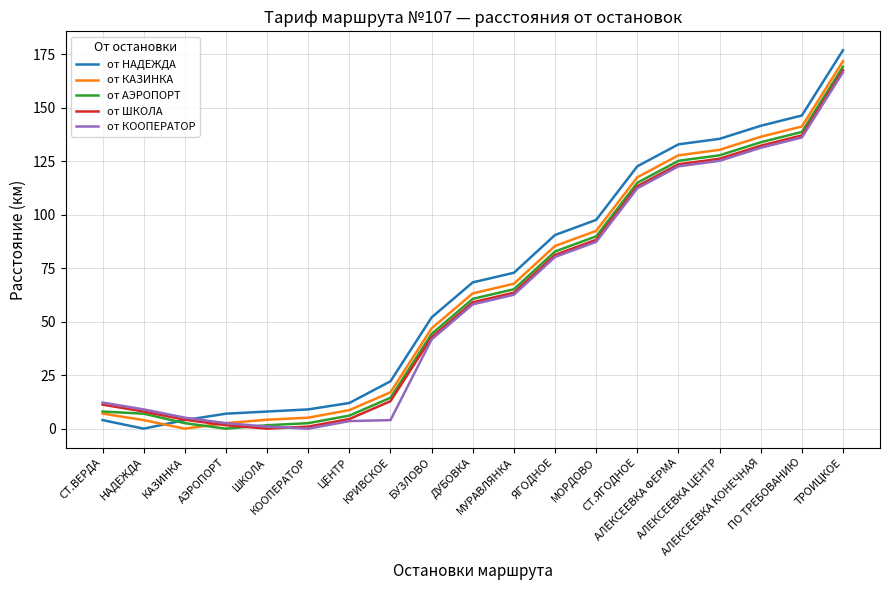

What is the maximum value shown in the chart?

176.9